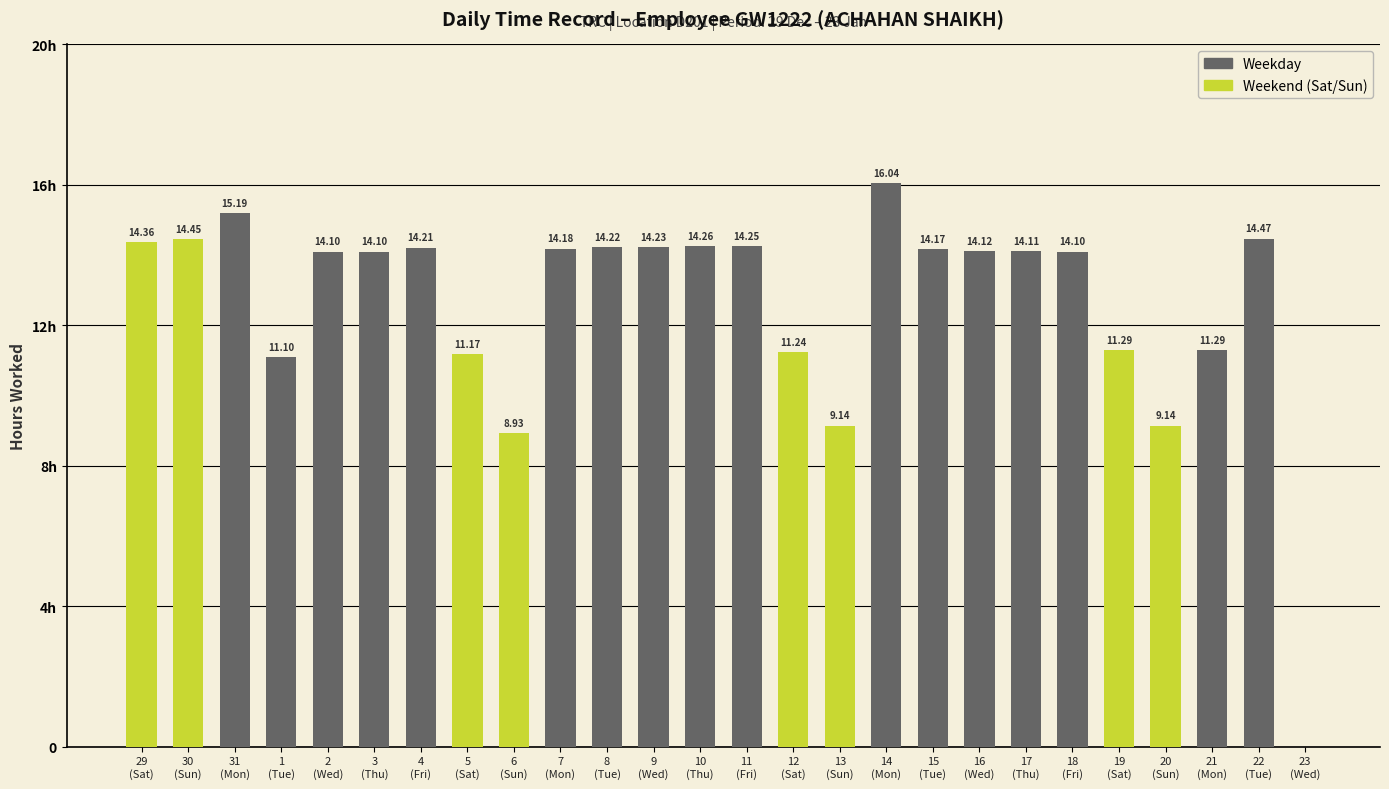

Where is Low (Hours Worked) nearest to the value 8?

6